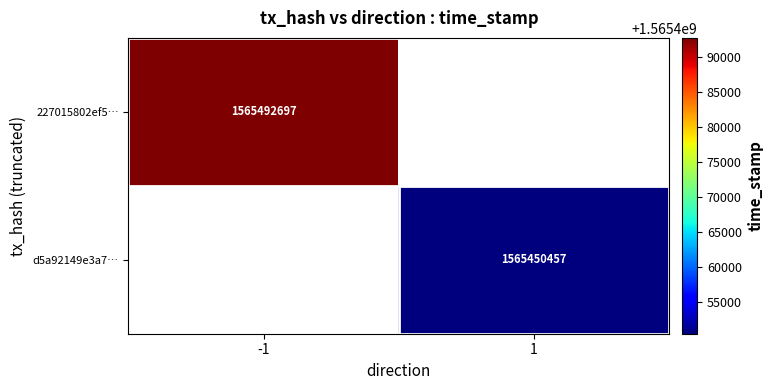

Count the number of categories in the chart.

2